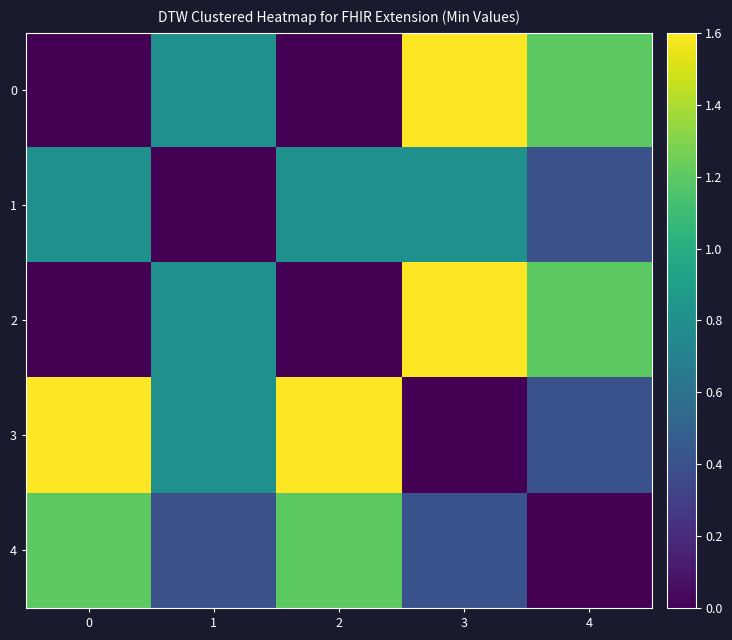

What is the spread (max minus min) of values at 1?

0.8